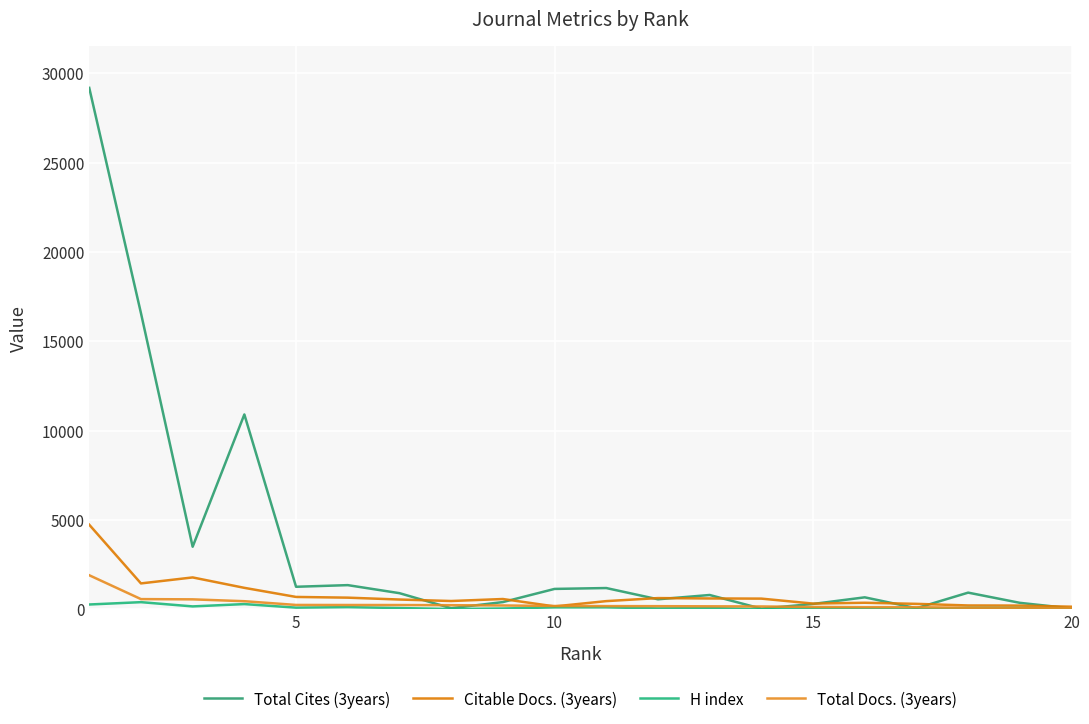

At how many categories does at least one series exceed 14638?

2